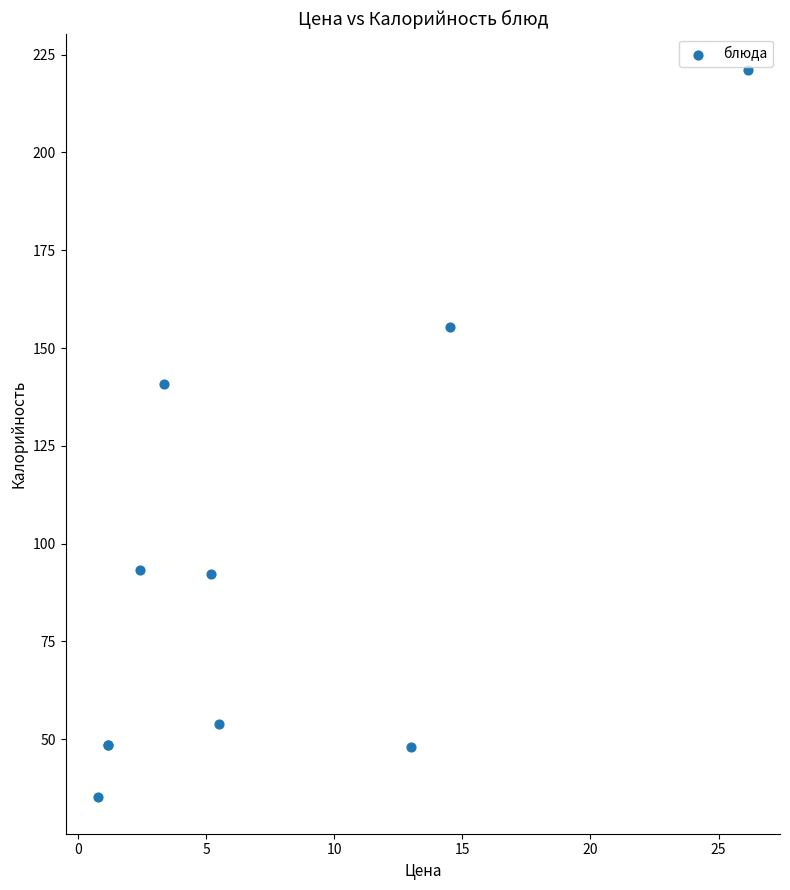

What Y value in the scatter plot is closest to 128?

140.7